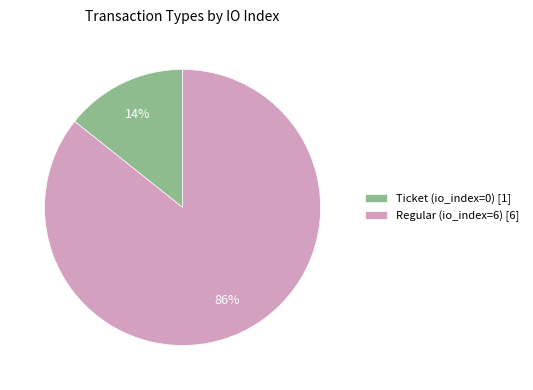

To the nearest percent, what is the average slice percentage?

50%